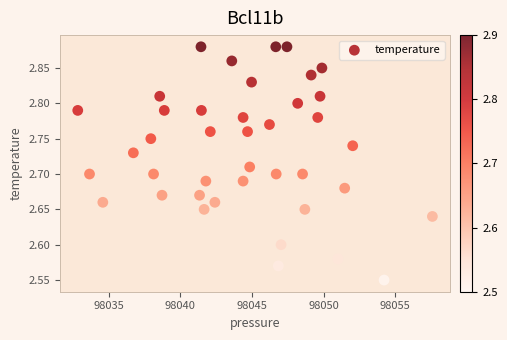

What is the range of X values (max minus min)?

24.8